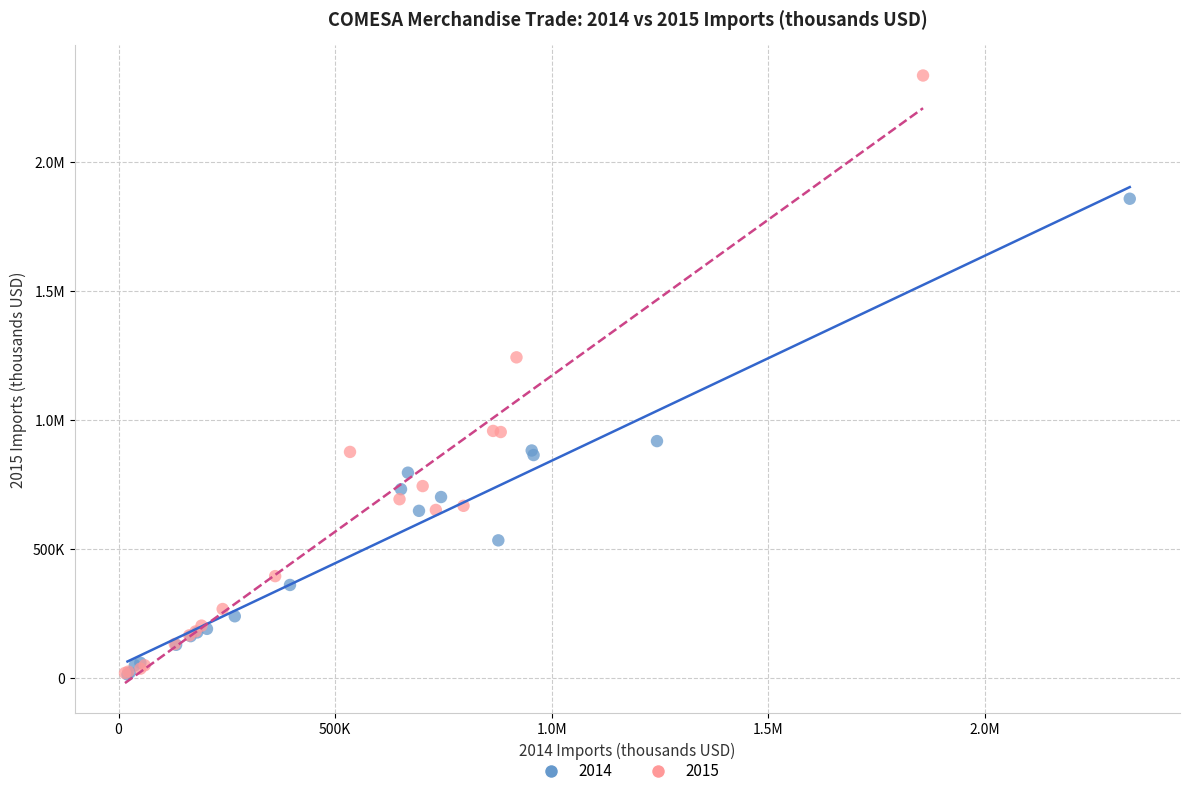

What are all the series names shown in the legend?

2014, 2015